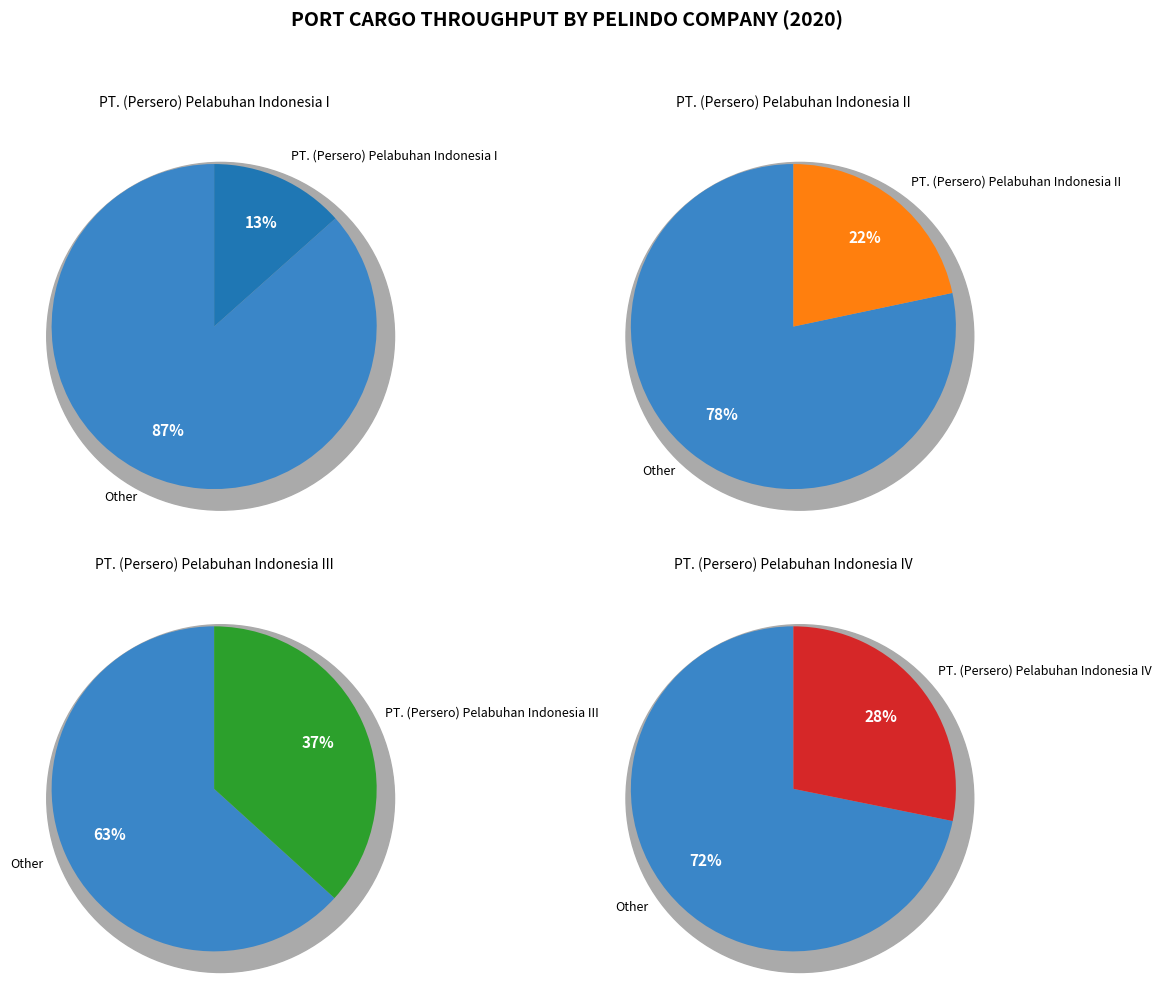

To the nearest percent, what is the difference between the largest and smallest slice percentages?

23%